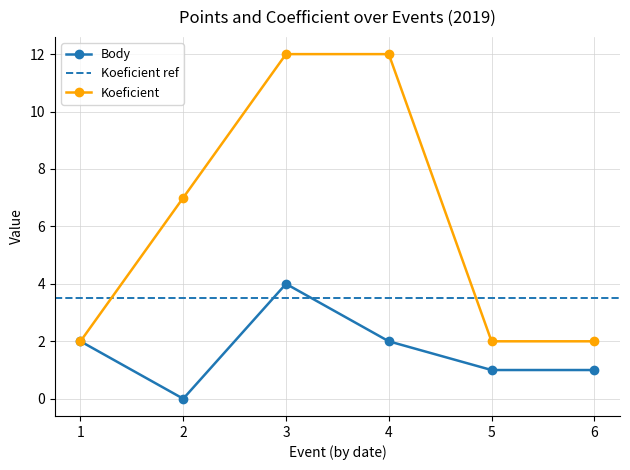

Reading left to right, transcribe all the data shown in this chart.

Body: 2	0	4	2	1	1
Koeficient: 2	7	12	12	2	2